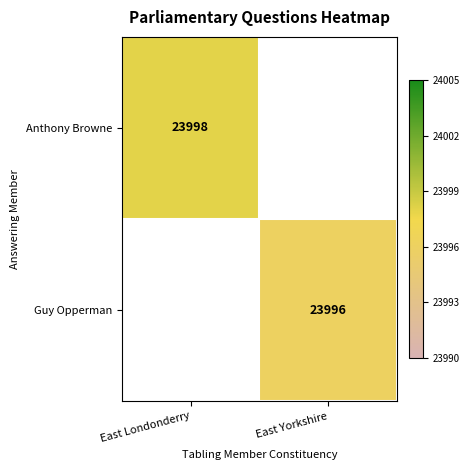

The value of Anthony Browne at East Londonderry is 23998. True or false?

True